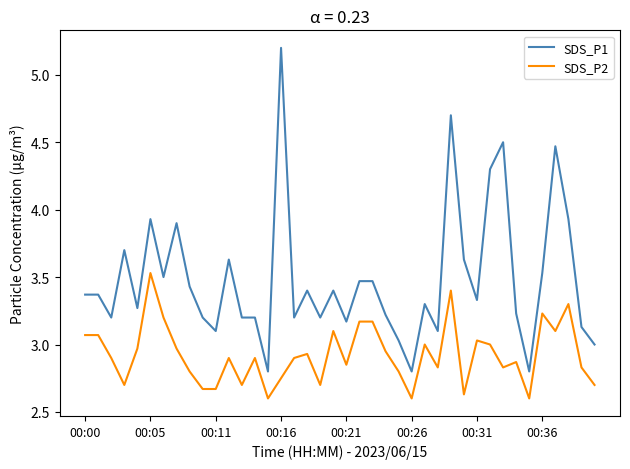

At how many categories does at least one series exceed 2?

40